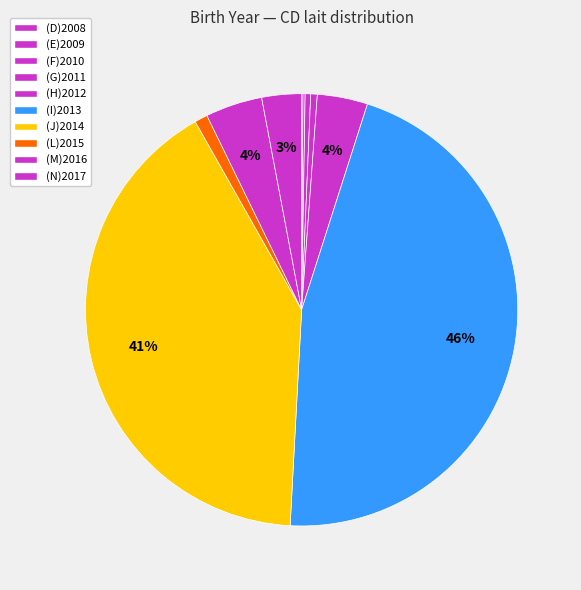

Combined, do (N)2017 and (H)2012 account for over 50%?

No